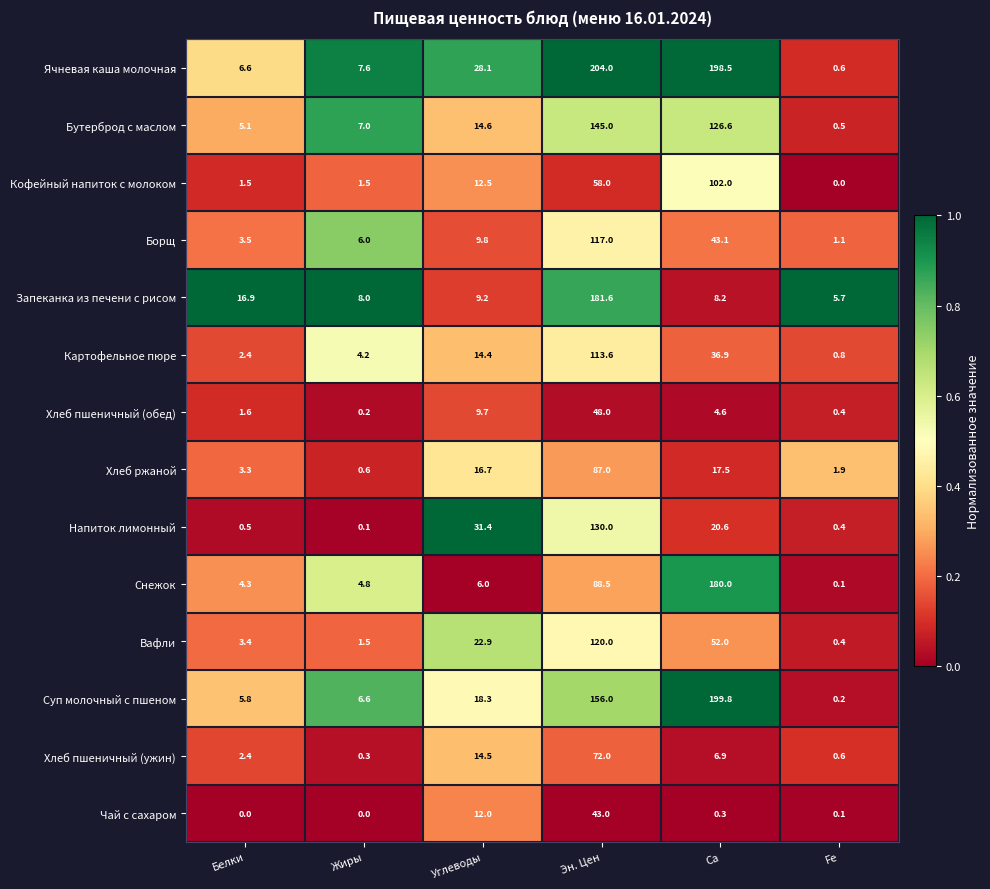

Rank the series by their maximum value, from lowest to highest.

Чай с сахаром, Хлеб пшеничный (обед), Хлеб пшеничный (ужин), Хлеб ржаной, Кофейный напиток с молоком, Картофельное пюре, Борщ, Вафли, Напиток лимонный, Бутерброд с маслом, Снежок, Запеканка из печени с рисом, Суп молочный с пшеном, Ячневая каша молочная